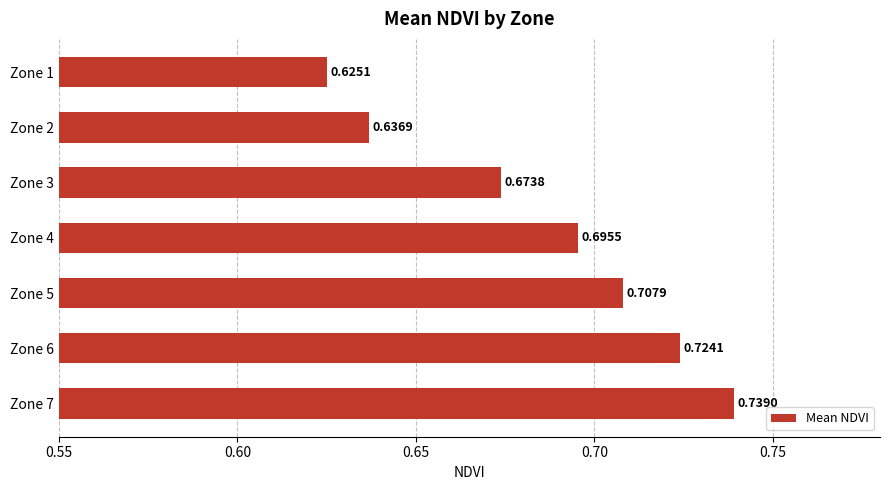

What is the sum of the values at Zone 3 and Zone 2?

1.3